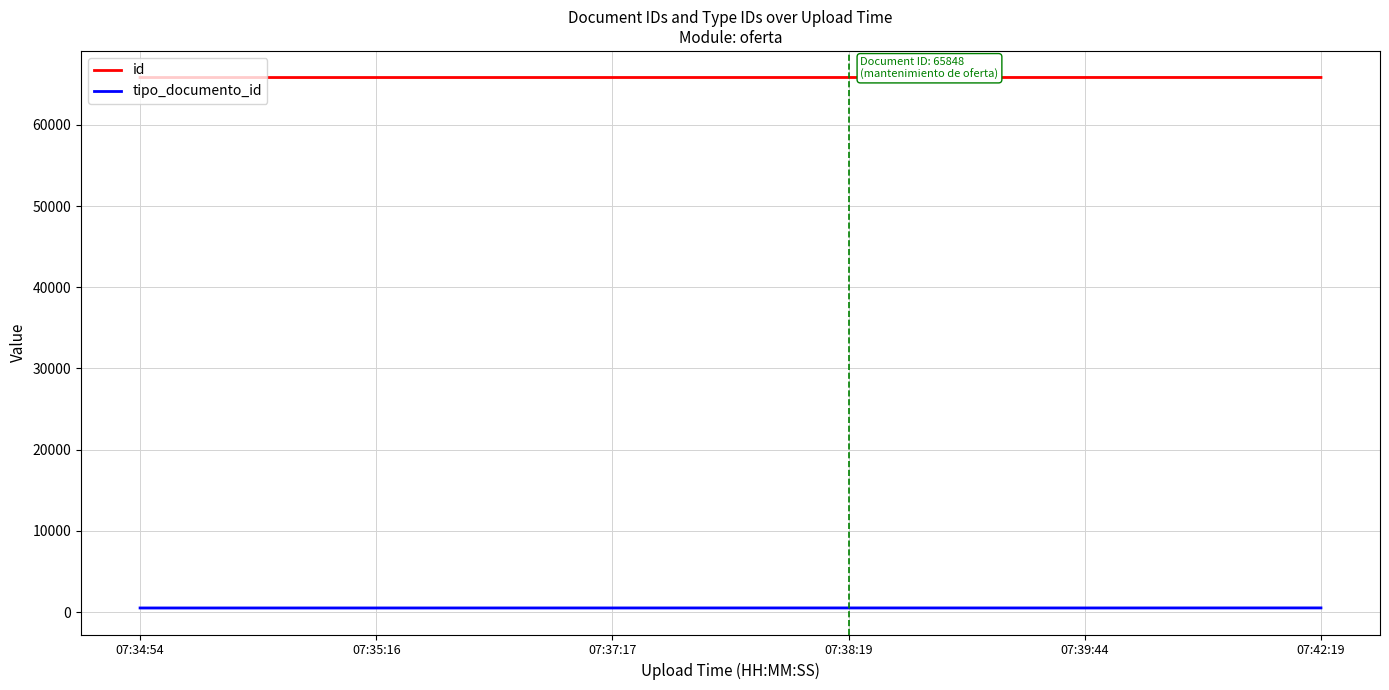

What is the difference between the maximum and minimum values in the tipo_documento_id series?

8